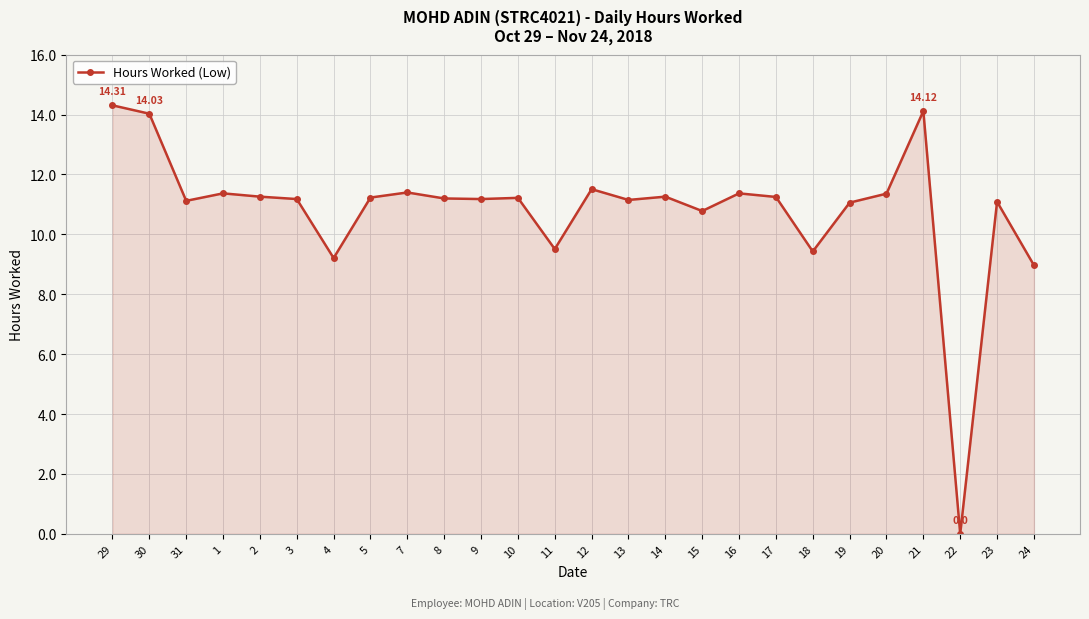

True or false: the data has more than 0 interior local peaks.

True